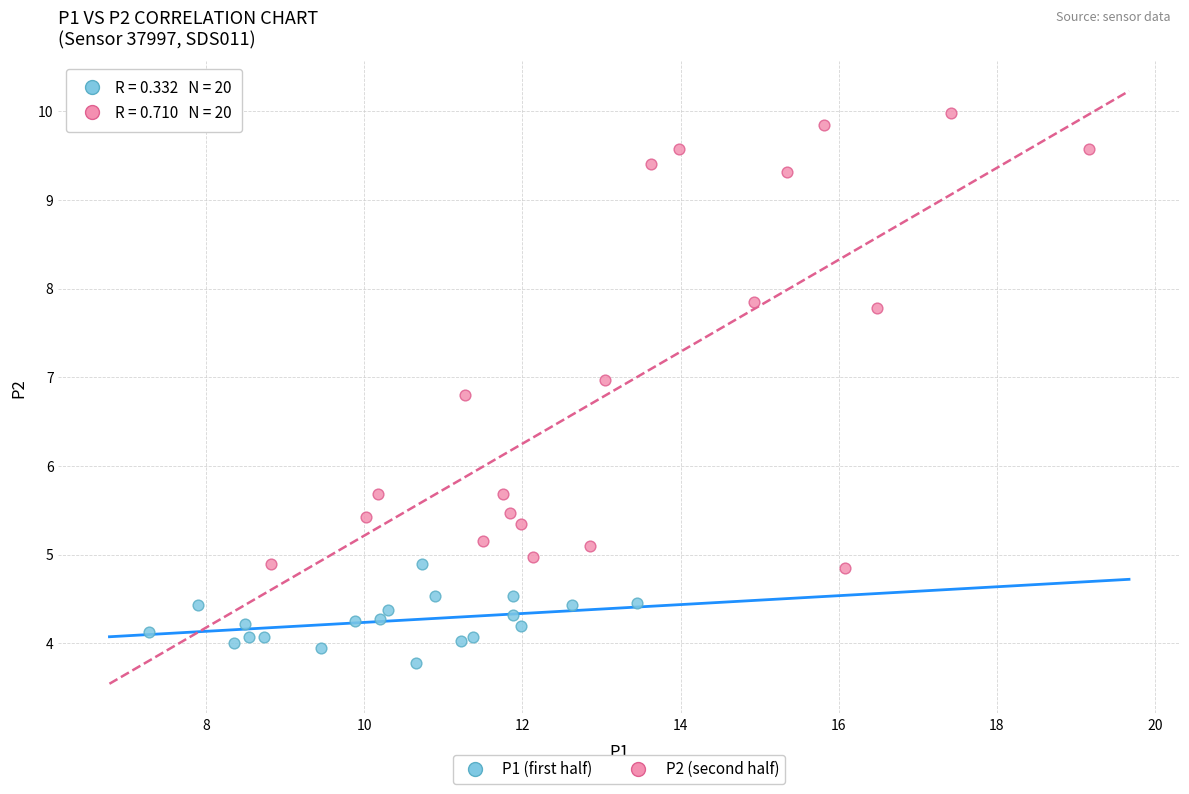

Which series has the widest spread of Y values?

P2 (second half)